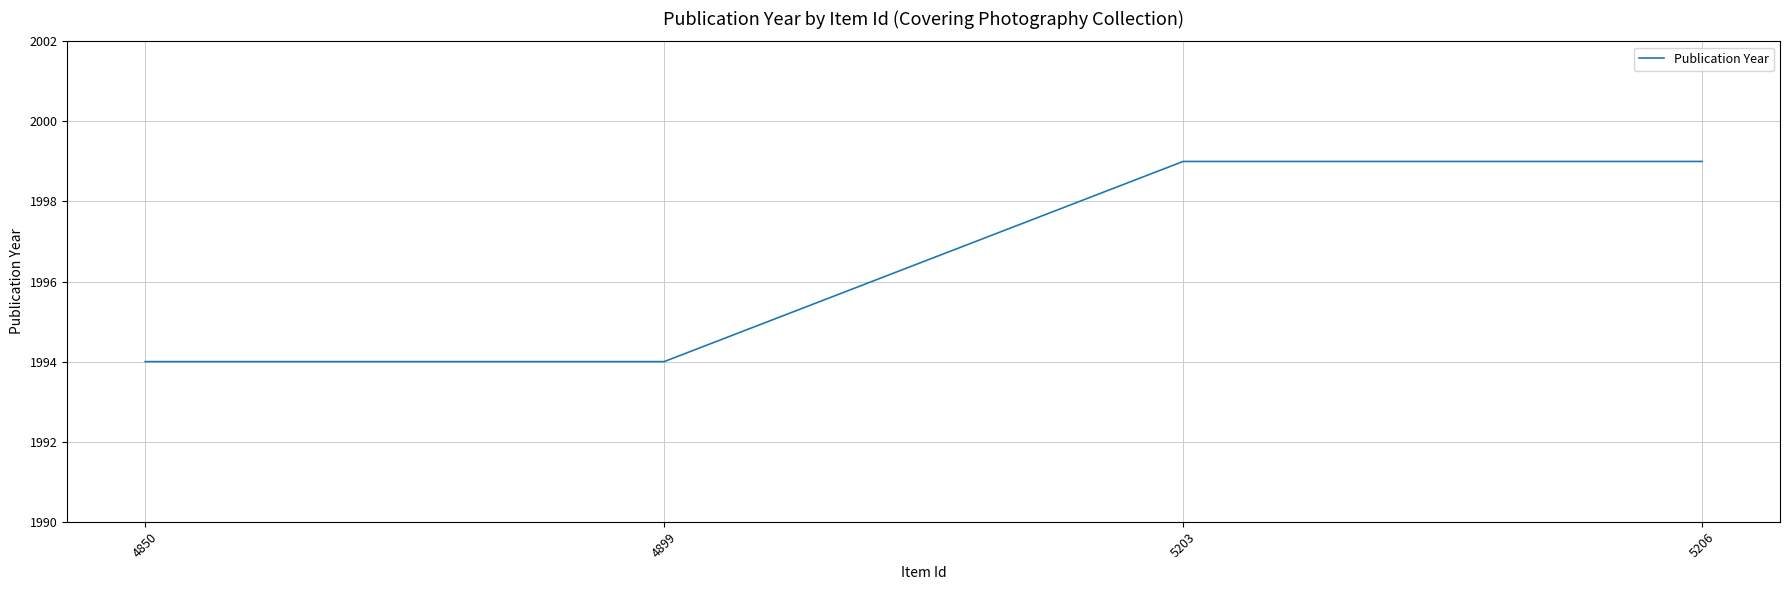

The chart shows a value of 1994 at 4899. True or false?

True